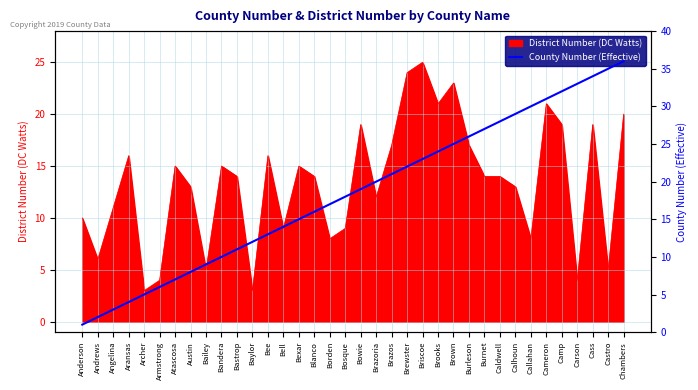

Is it true that District Number (DC Watts) equals 8 at Burleson?

False